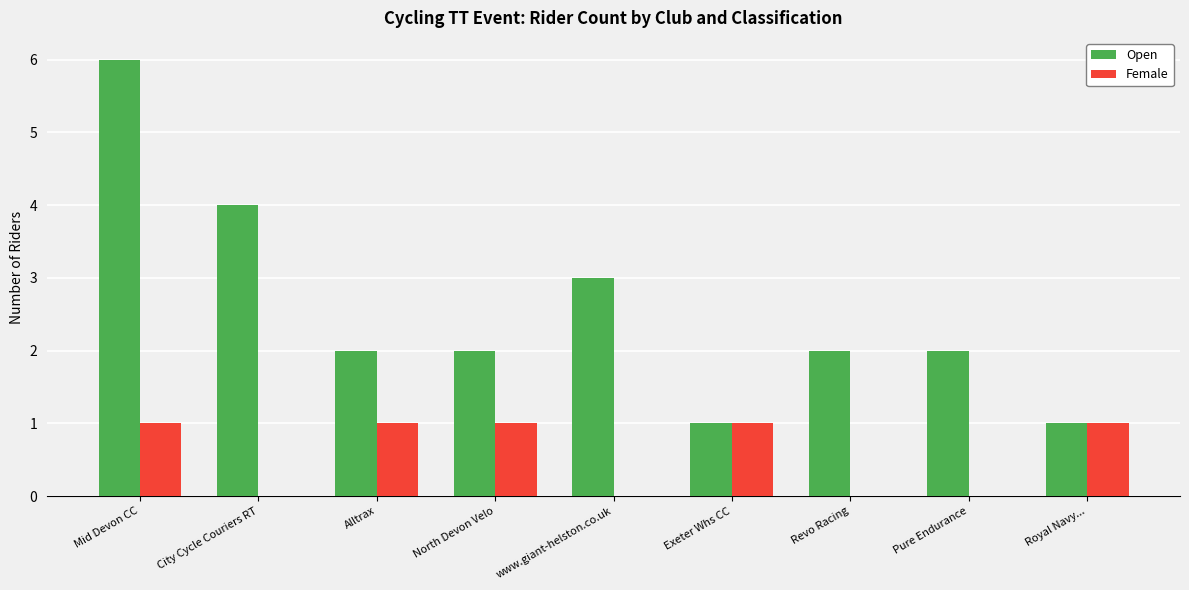

At which category is the sum across all series the highest?

Mid Devon CC